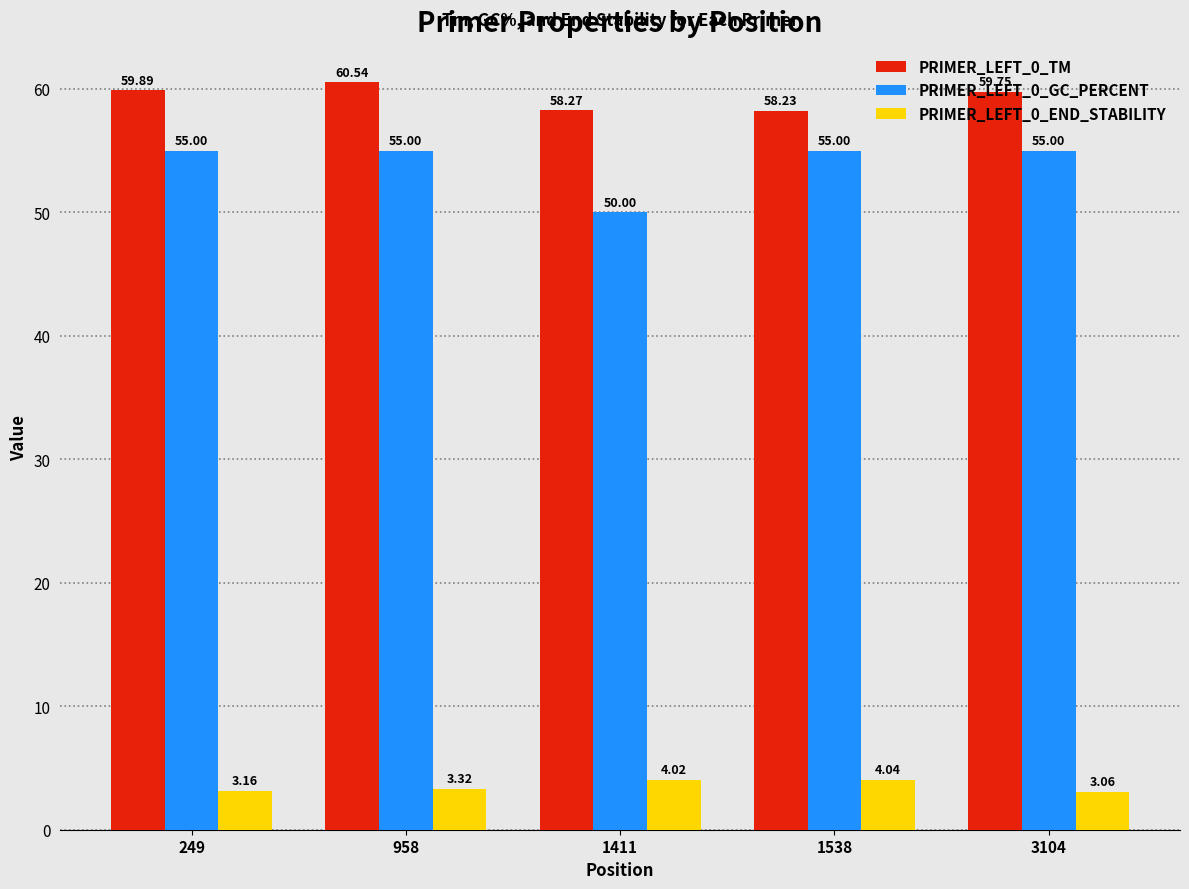

What is the average value of the PRIMER_LEFT_0_END_STABILITY series?

3.5